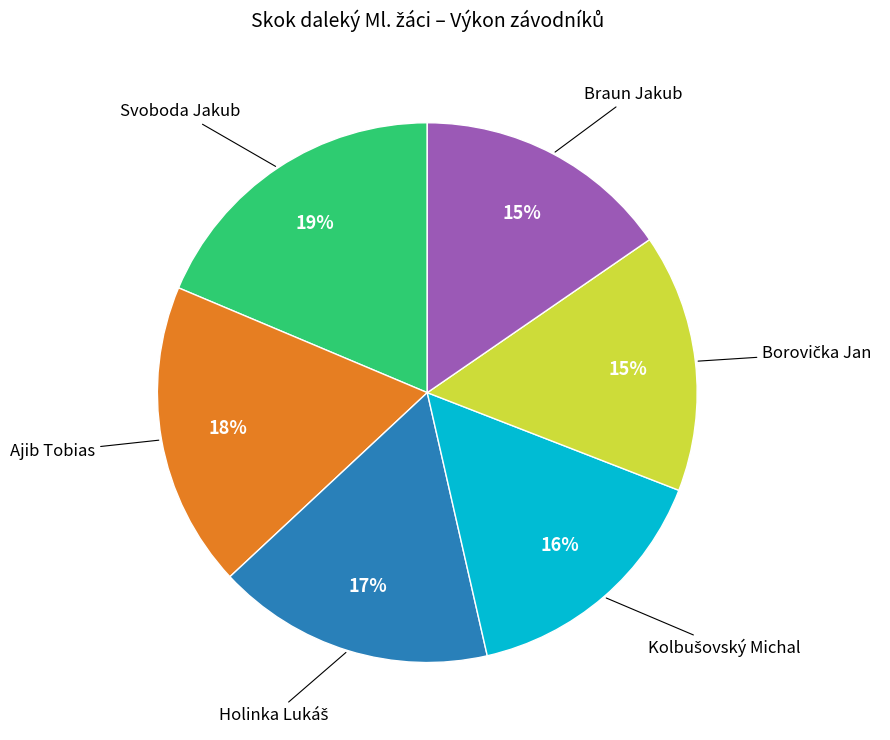

To the nearest percent, what is the average slice percentage?

17%